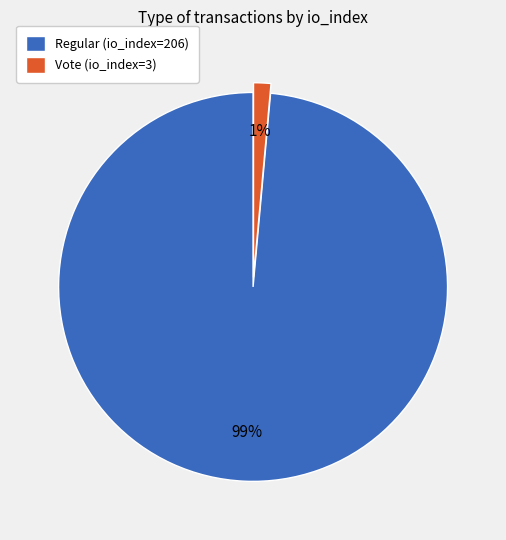

How many slices are in this pie chart?

2